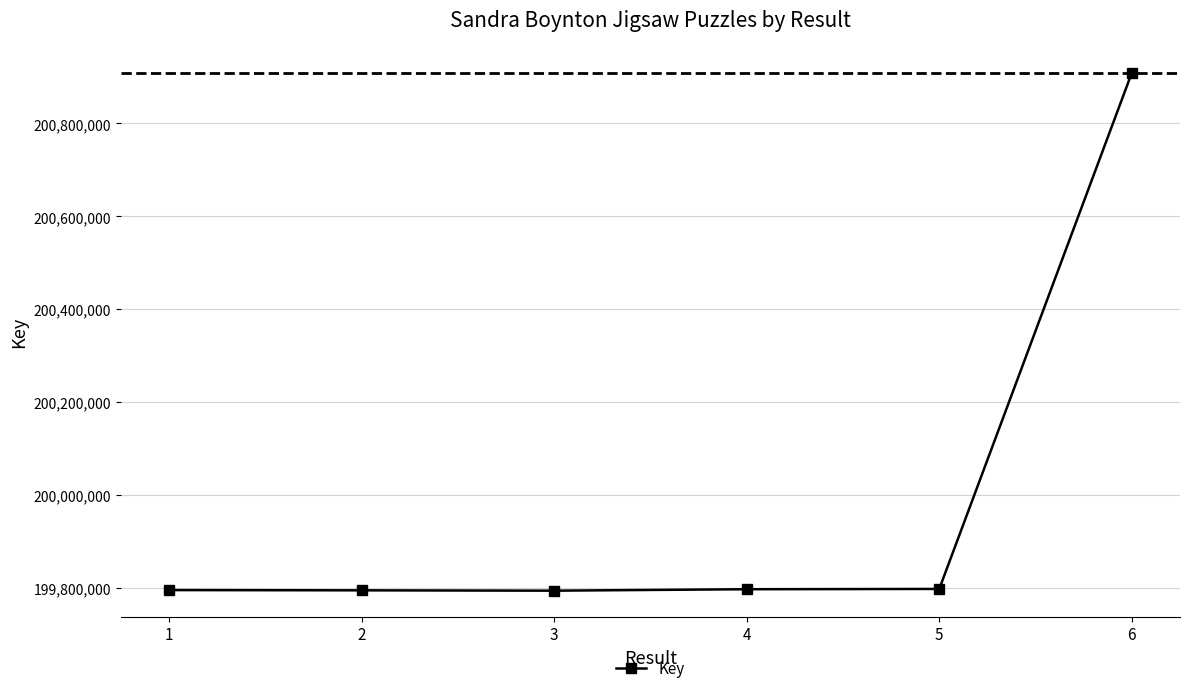

What is the average value?

199980984